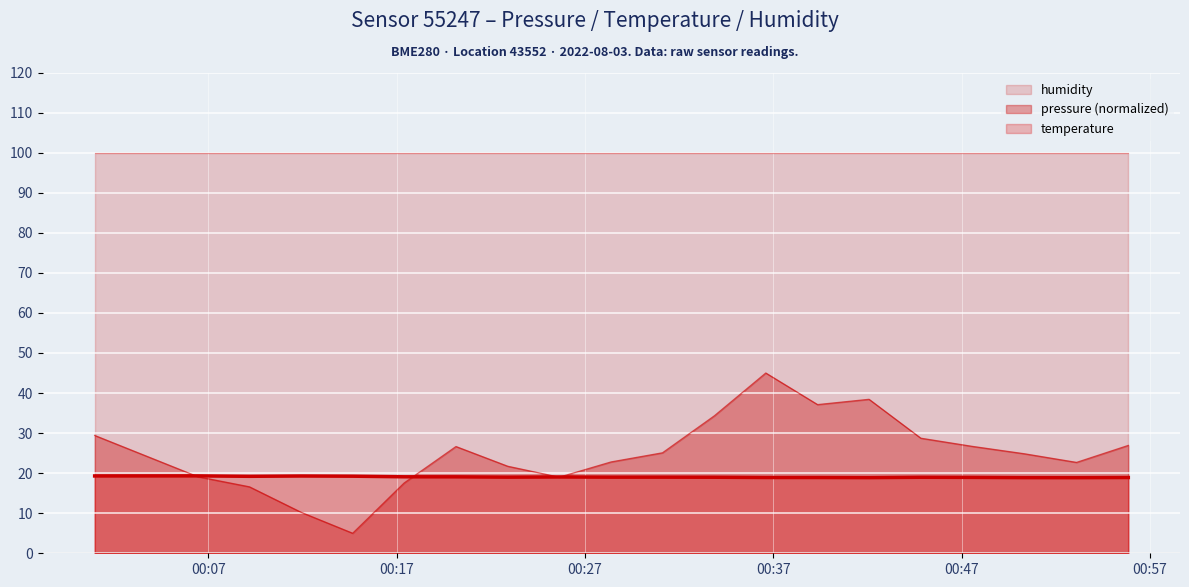

What is the total value across all series at 07:30?

47.7